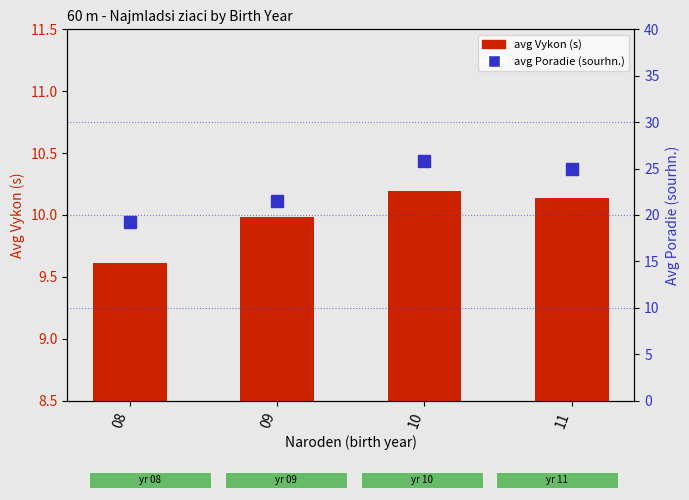

Which category has the highest value in the avg Poradie (sourhn.) series?

10